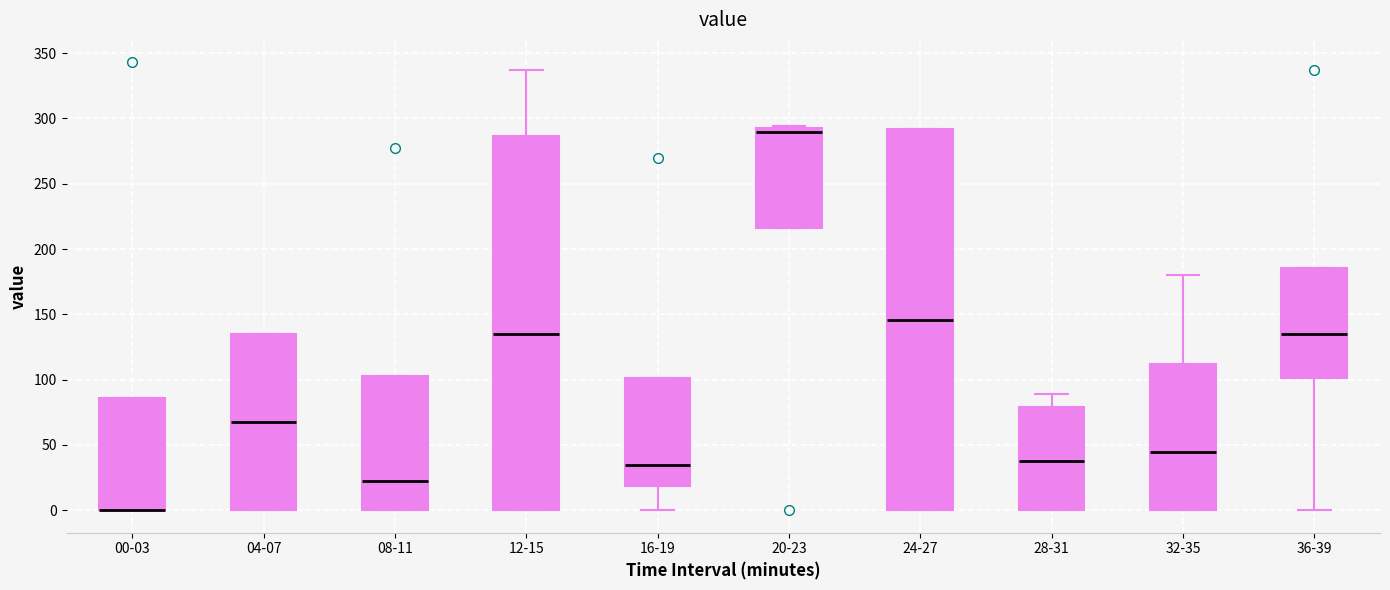

Where is the lower edge of the box for 12-15 on the y-axis? The values are not printed on the chart, so give them approximately, as read against the axis.

0